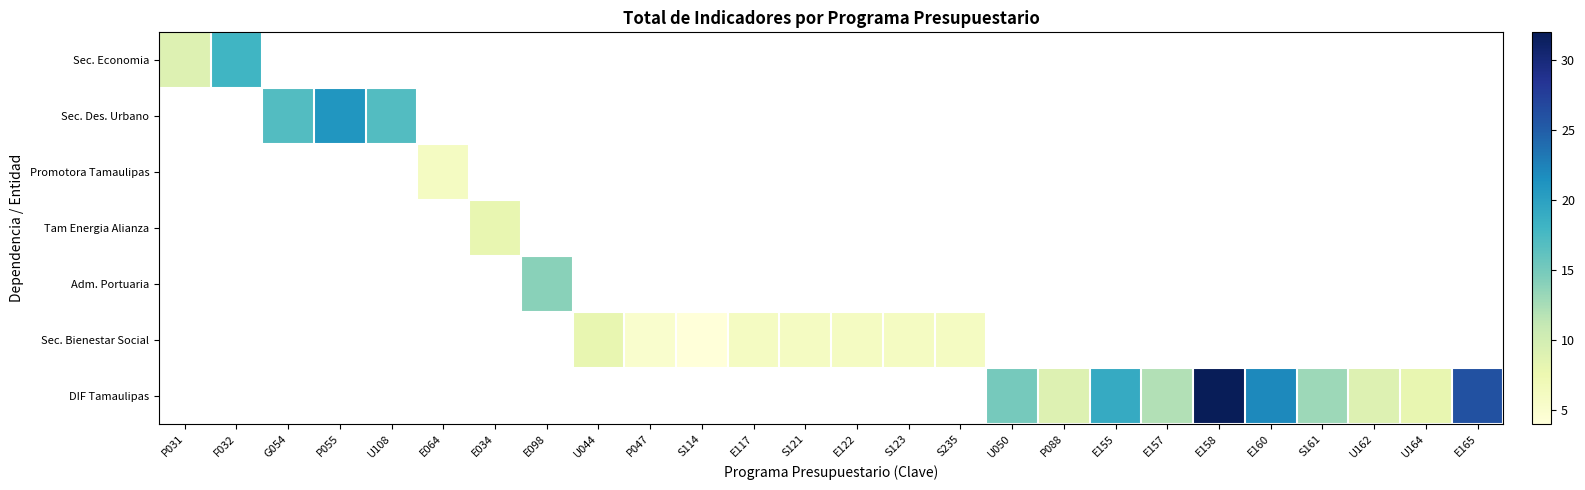

Between S121 and S123, which is larger?

S123